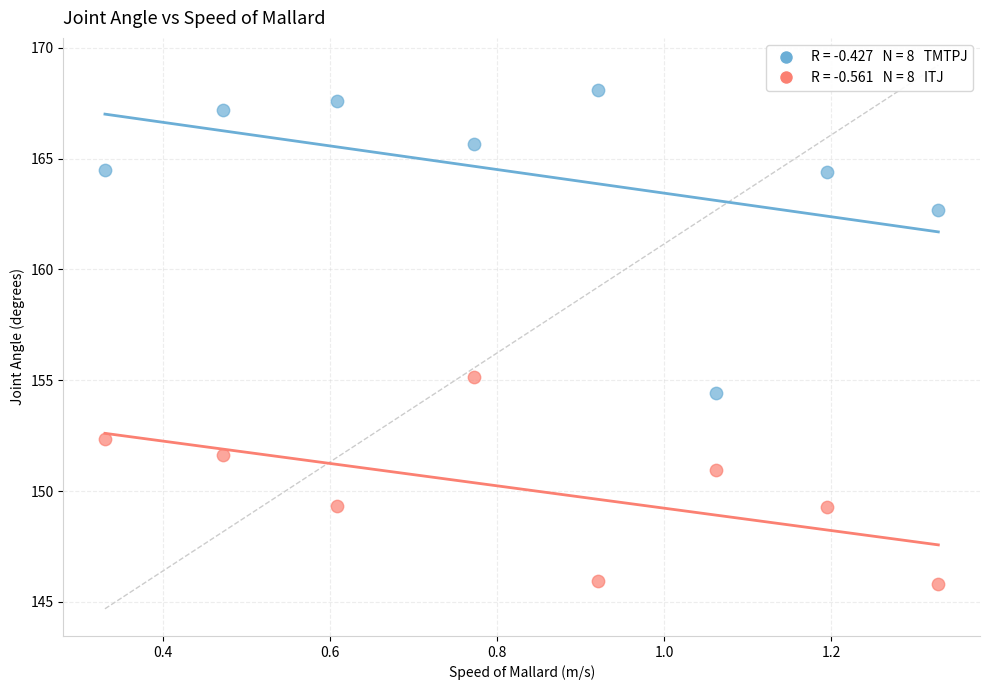

Across all series, what Y value is closest to 156?

155.1